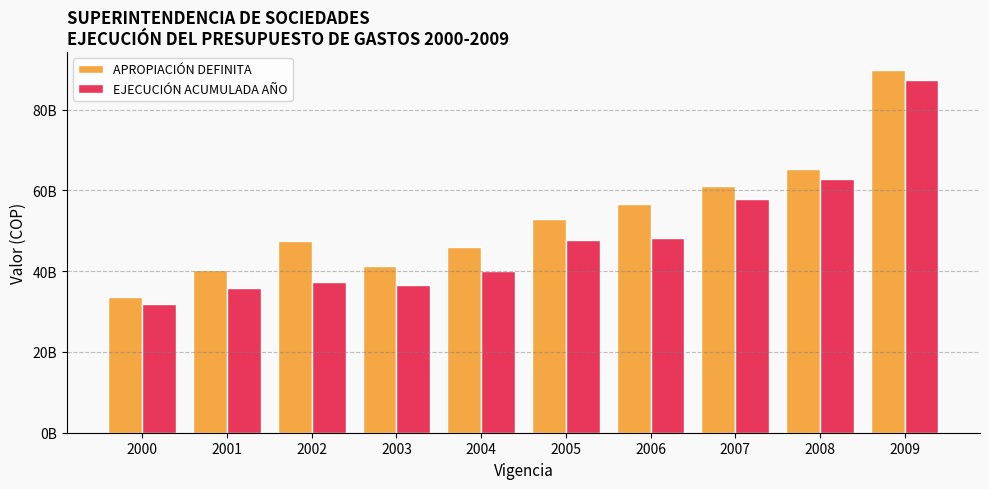

What is the total value across all series at 2006?

104713564769